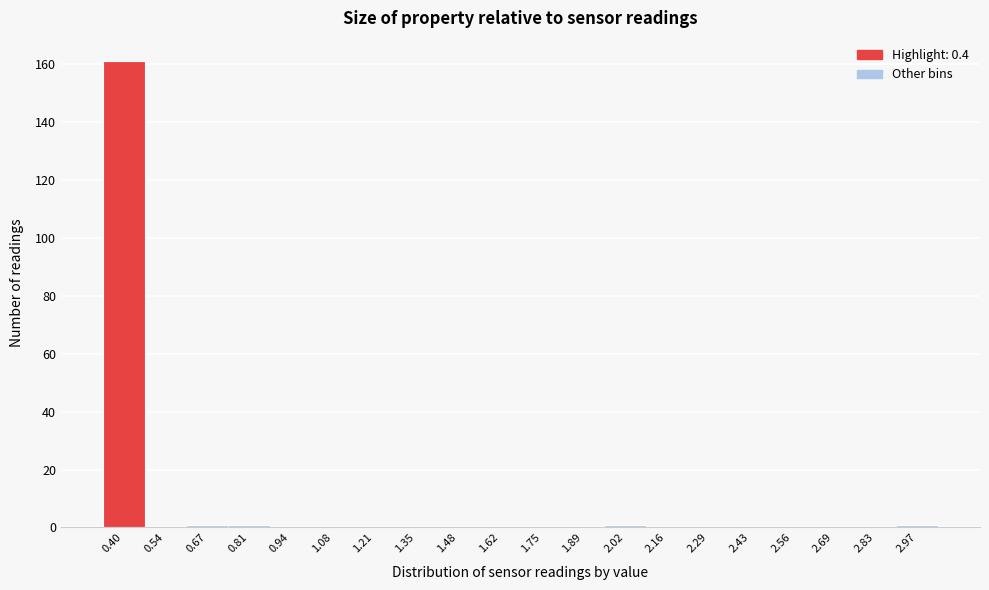

Reading right to left, transcribe all the data shown in this chart.

2.97=1	2.83=0	2.69=0	2.56=0	2.43=0	2.29=0	2.16=0	2.02=1	1.89=0	1.75=0	1.62=0	1.48=0	1.35=0	1.21=0	1.08=0	0.94=0	0.81=1	0.67=1	0.54=0	0.40=161